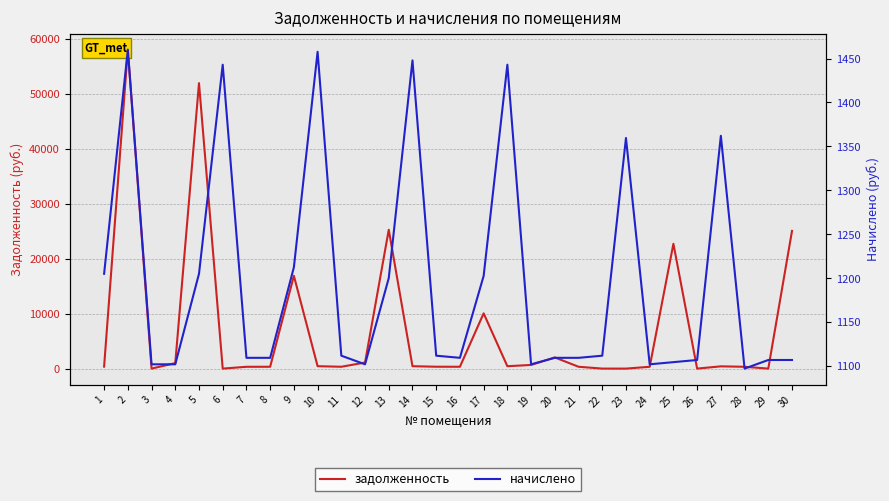

How many interior local valleys does the задолженность series have?

8